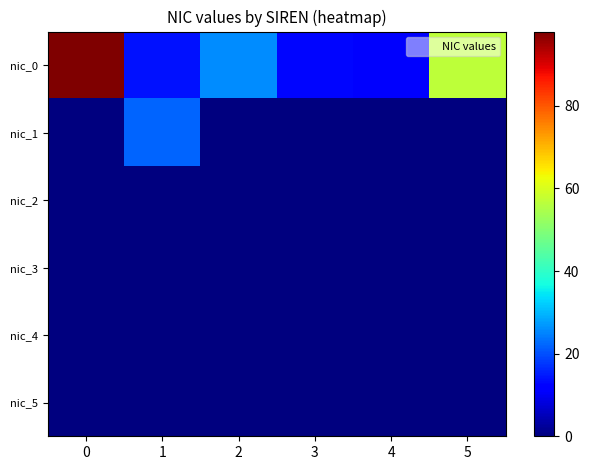

Reading left to right, transcribe all the data shown in this chart.

nic_0: 0=98	1=14	2=26	3=13	4=11	5=57
nic_1: 0=0	1=22	2=0	3=0	4=0	5=0
nic_2: 0=0	1=0	2=0	3=0	4=0	5=0
nic_3: 0=0	1=0	2=0	3=0	4=0	5=0
nic_4: 0=0	1=0	2=0	3=0	4=0	5=0
nic_5: 0=0	1=0	2=0	3=0	4=0	5=0